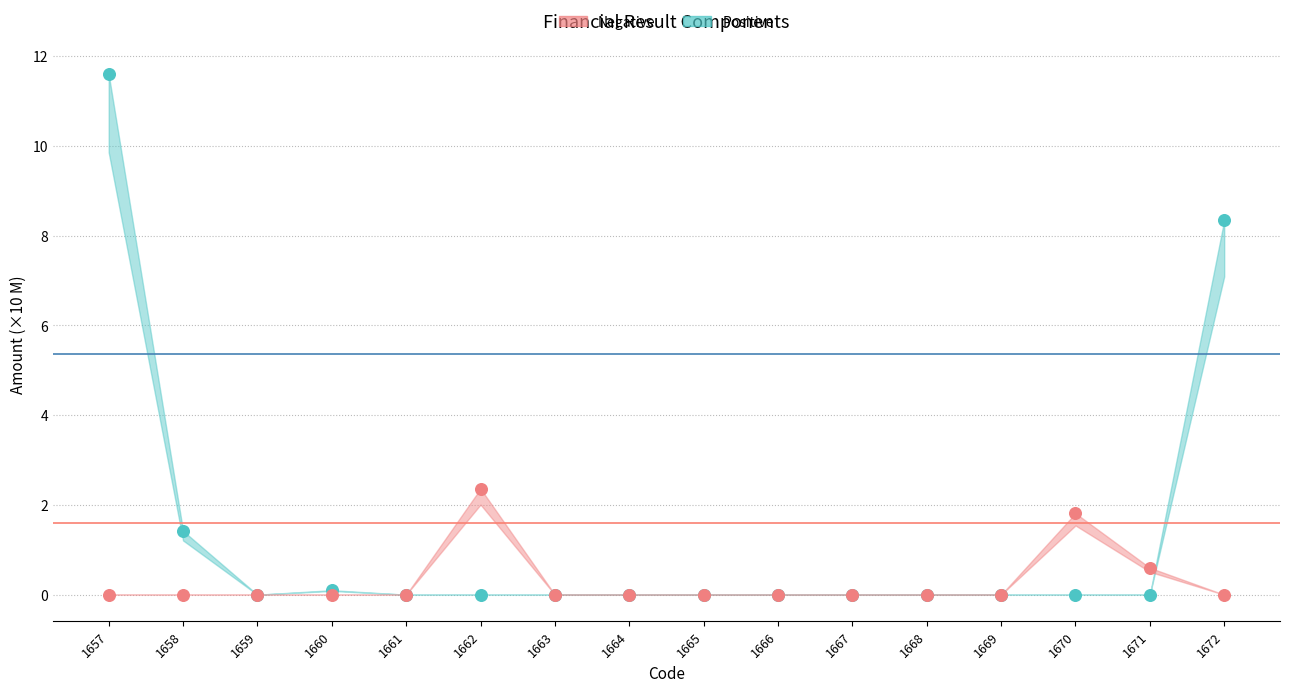

Which series reaches the minimum Y coordinate?

Positive